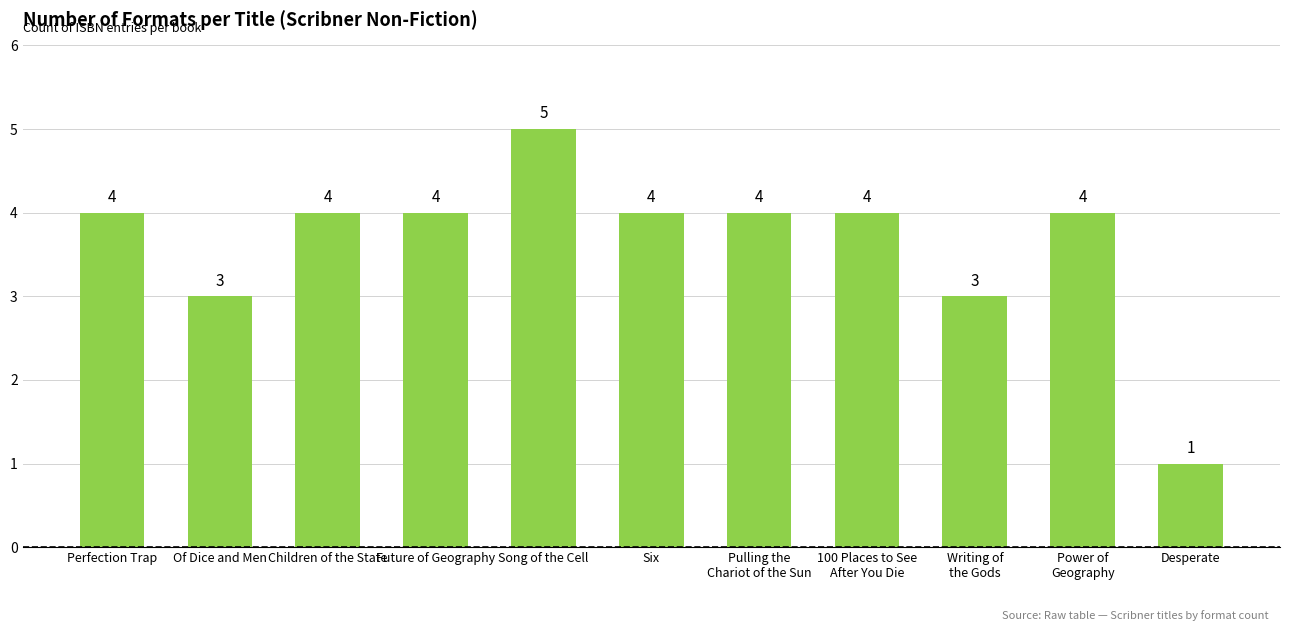

How many values are below 4?

3